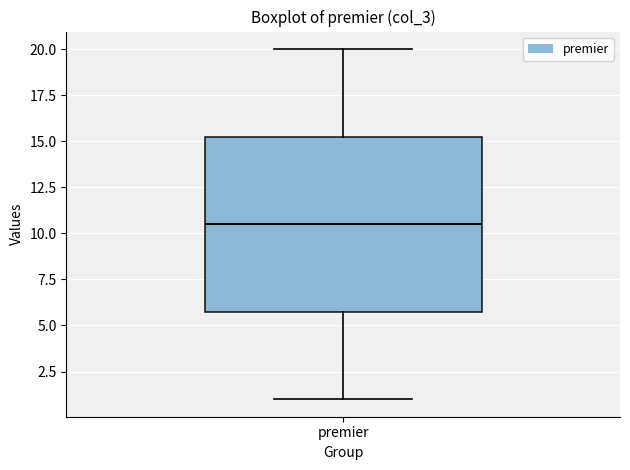

Read this box plot against the y-axis: the position of the median line, the range covered by the box, and the ends of both whiskers. The values are not printed on the chart, so give them approximately, as read against the axis.

median 10.5, box 6.0 to 15.5, whiskers 1.0 to 20.0